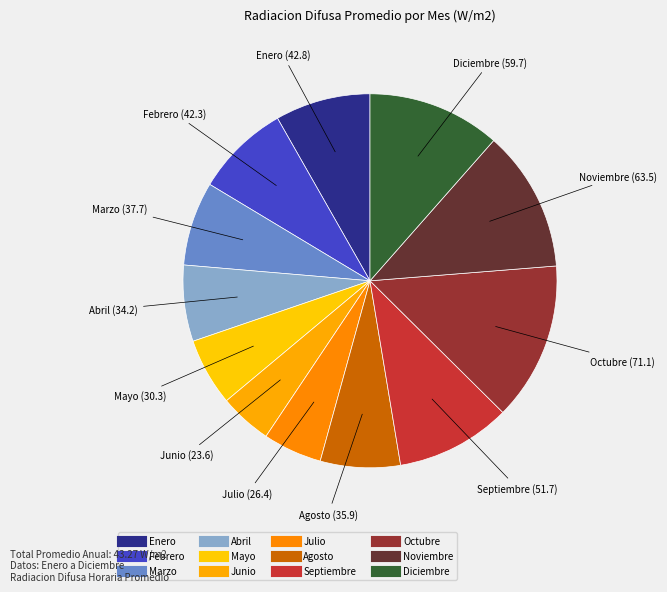

Does Octubre account for over 50% of the chart?

No